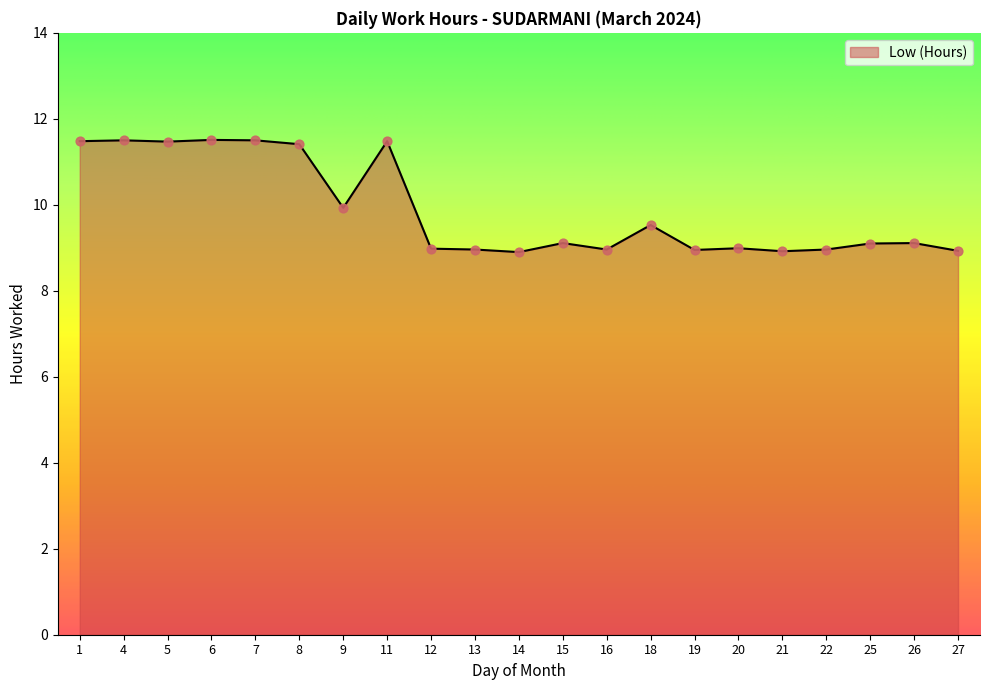

What is the change in value from 18 to 26?

-0.4